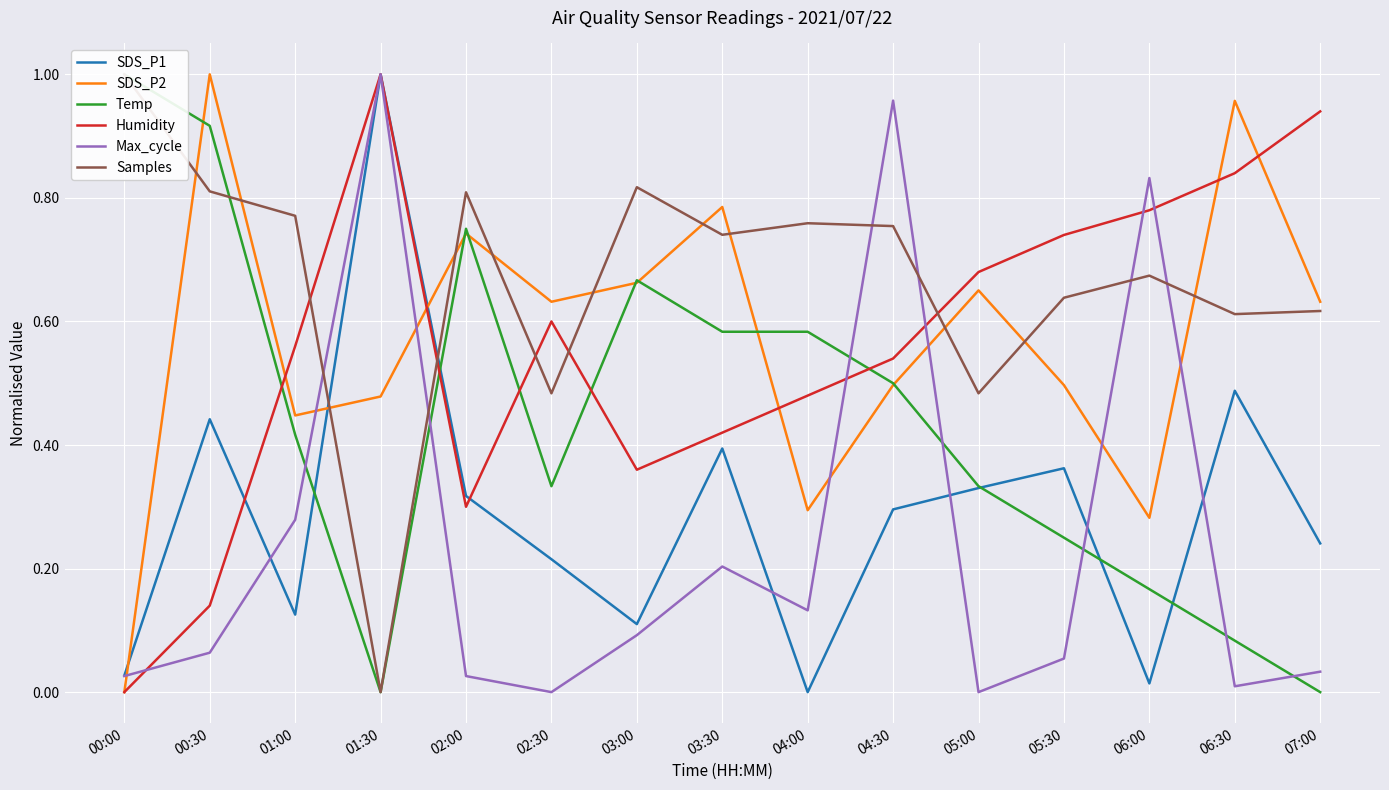

What is the difference between the maximum and minimum values in the Temp series?

1.0